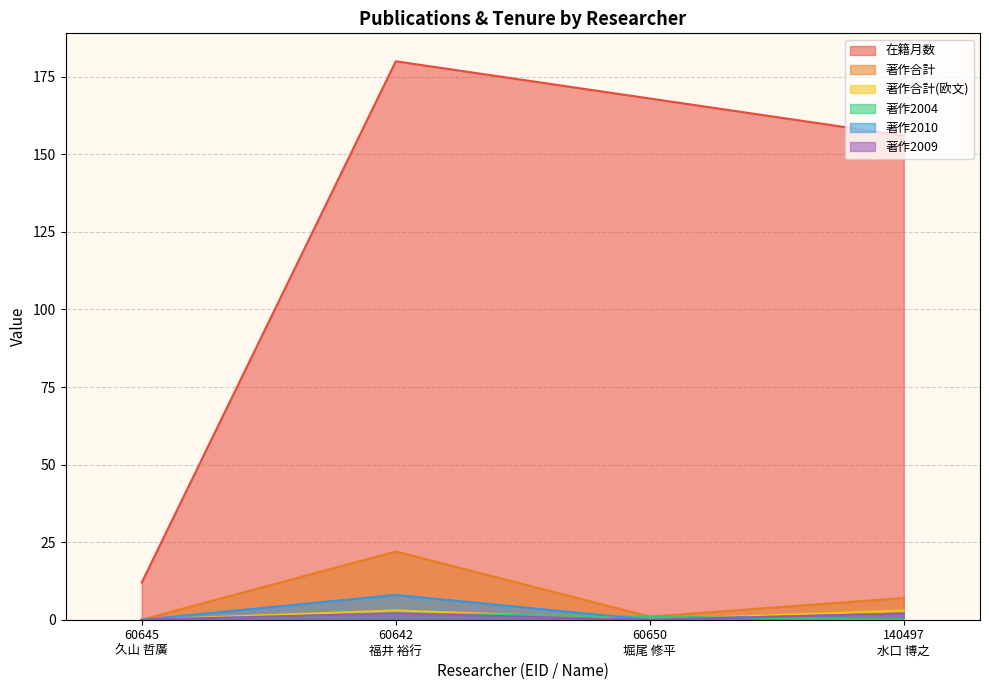

True or false: 著作2004 and 在籍月数 intersect in this chart.

False